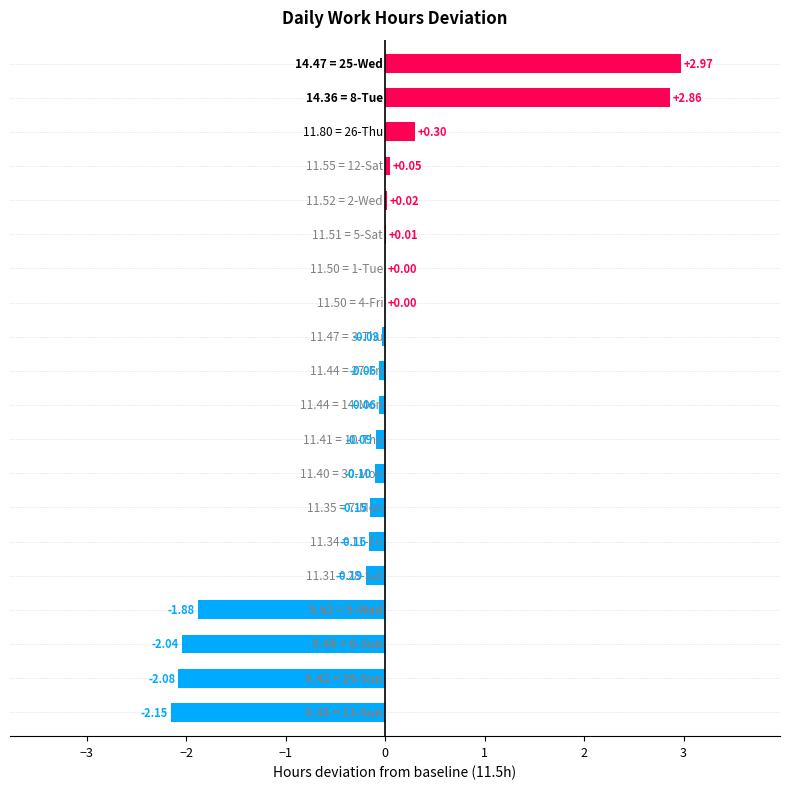

What is the sum of all values?

-2.8